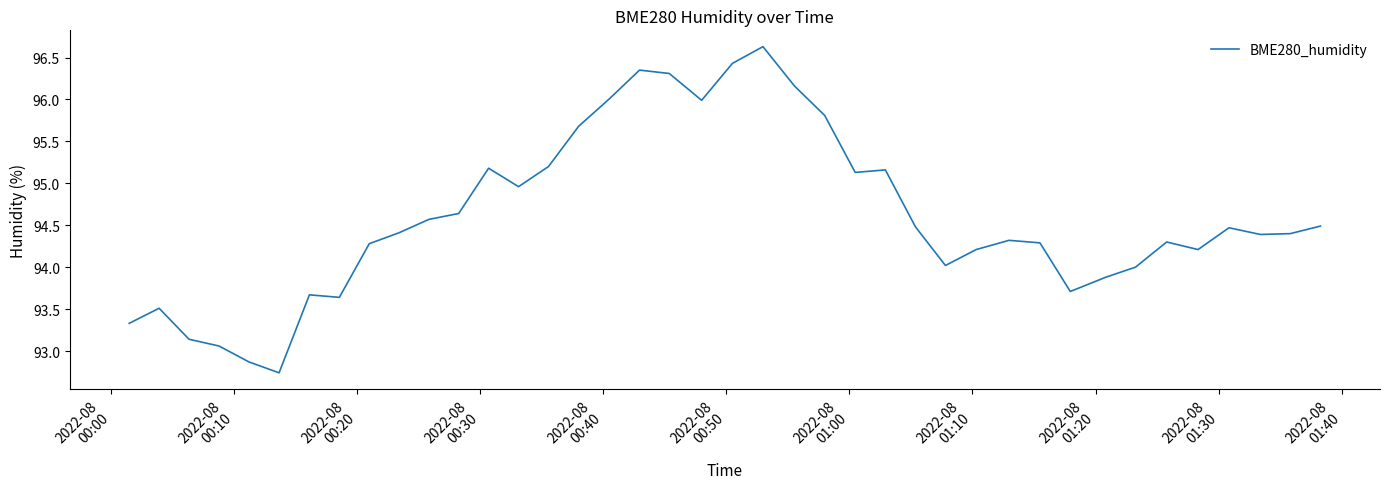

What is the difference between the maximum and minimum values?

3.9